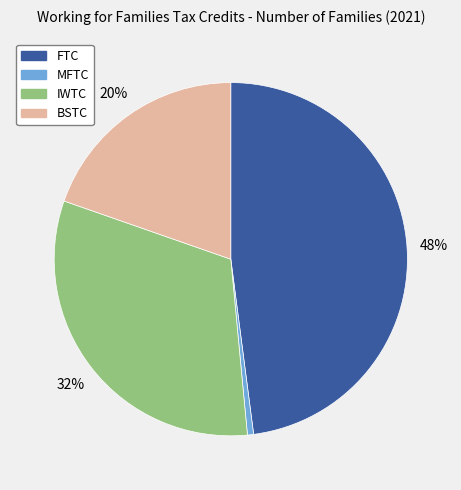

Which slice is the largest?

FTC